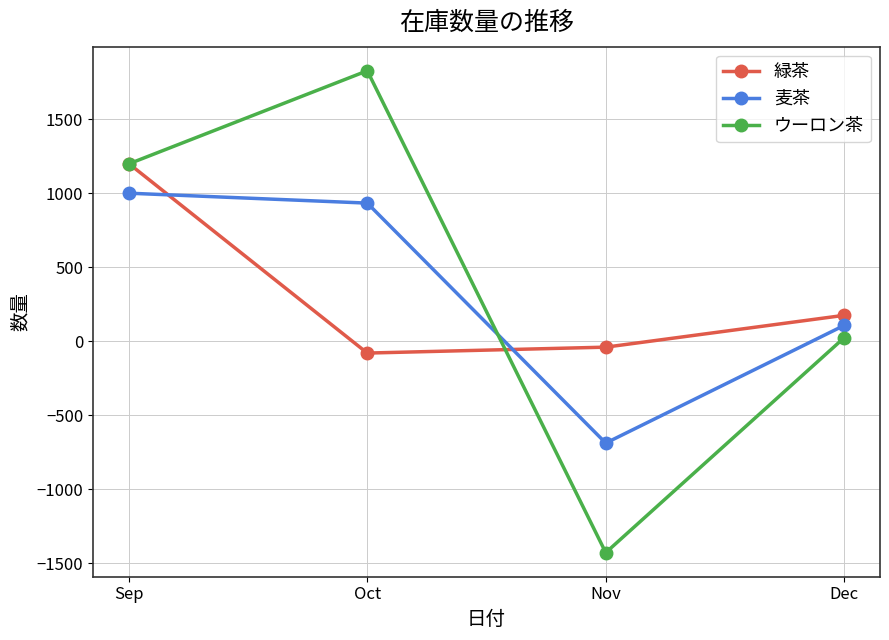

The value of 緑茶 at Sep is 1200. True or false?

True